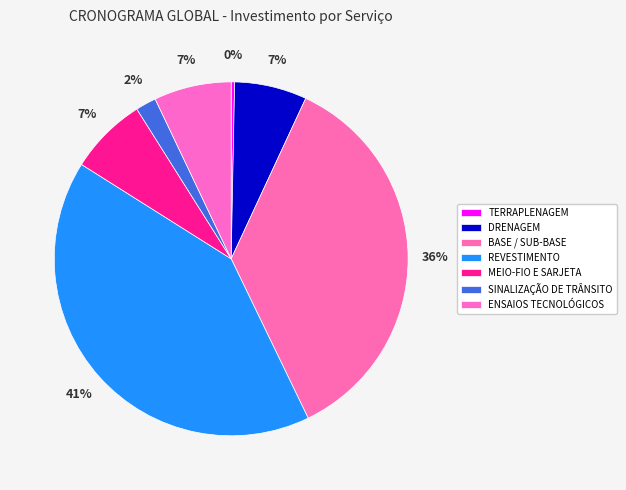

To the nearest percent, what is the difference between the ENSAIOS TECNOLÓGICOS and BASE / SUB-BASE slice percentages?

29%